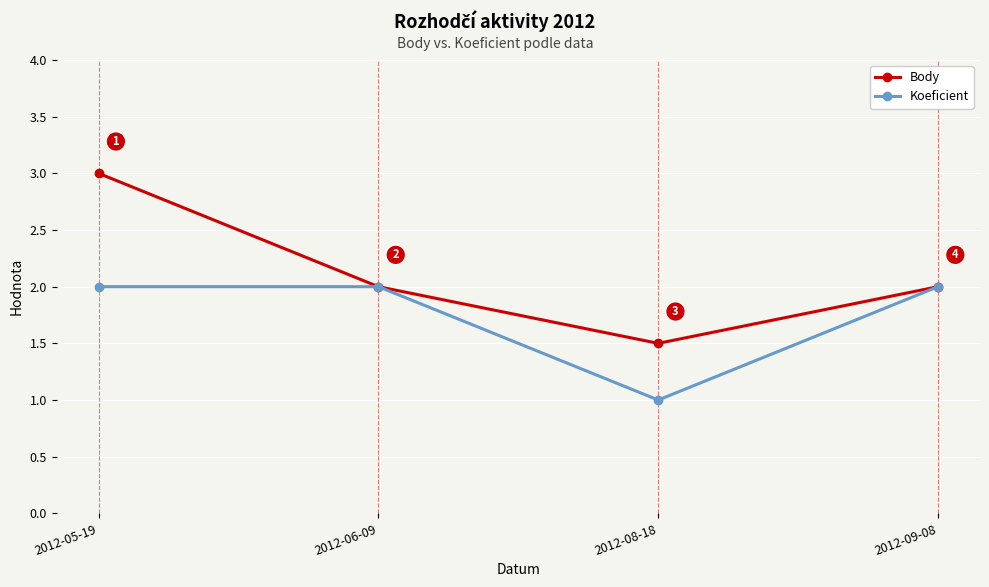

Where is Koeficient nearest to the value 1?

2012-08-18